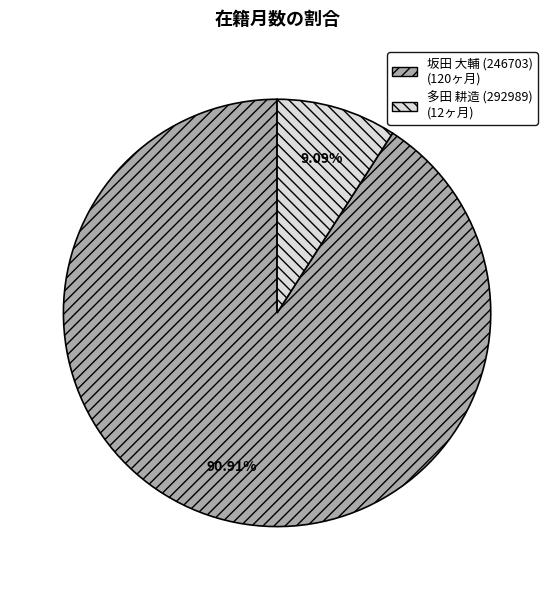

Which slice is the largest?

坂田 大輔 (246703)